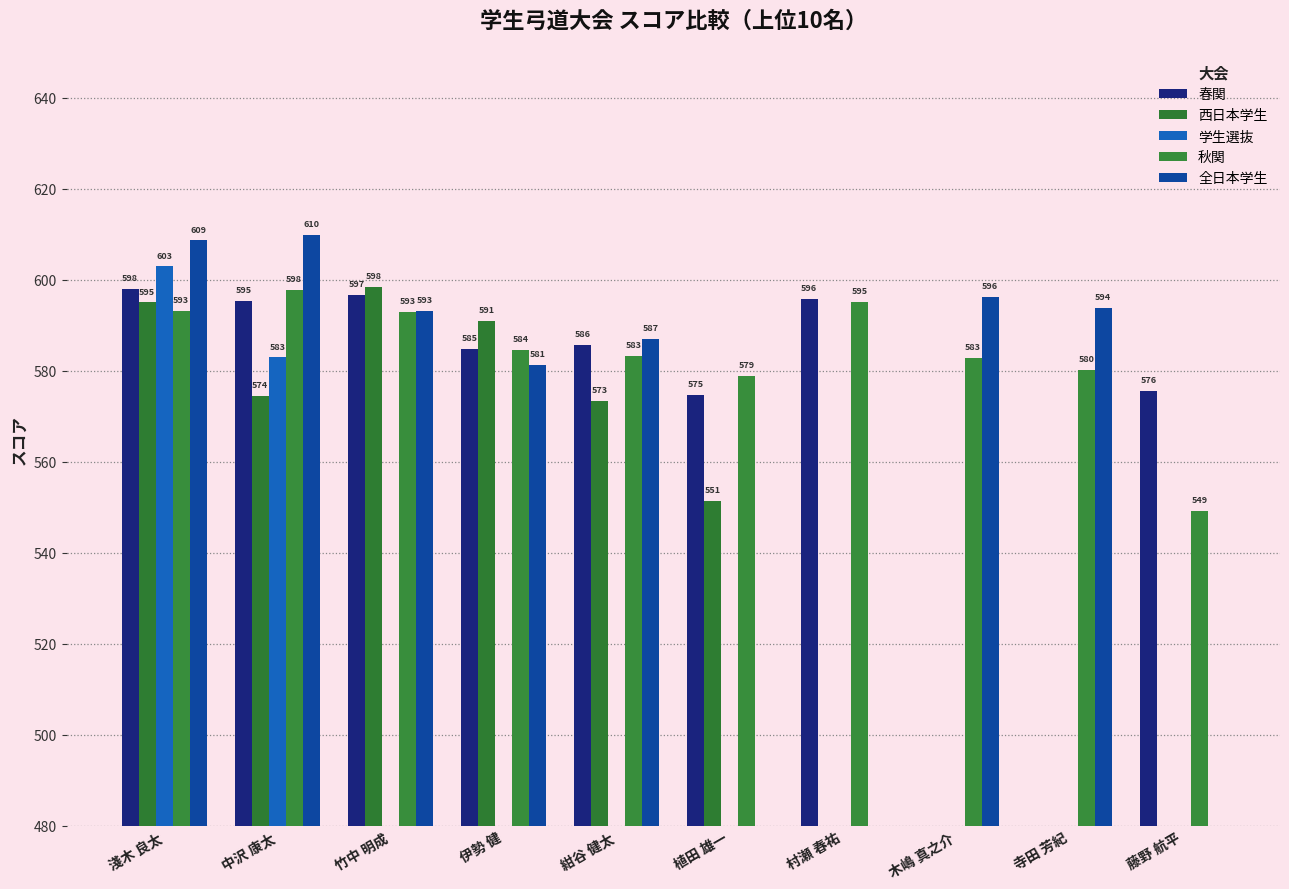

The 学生選抜 series shows -363.2 at 藤野 航平. True or false?

False